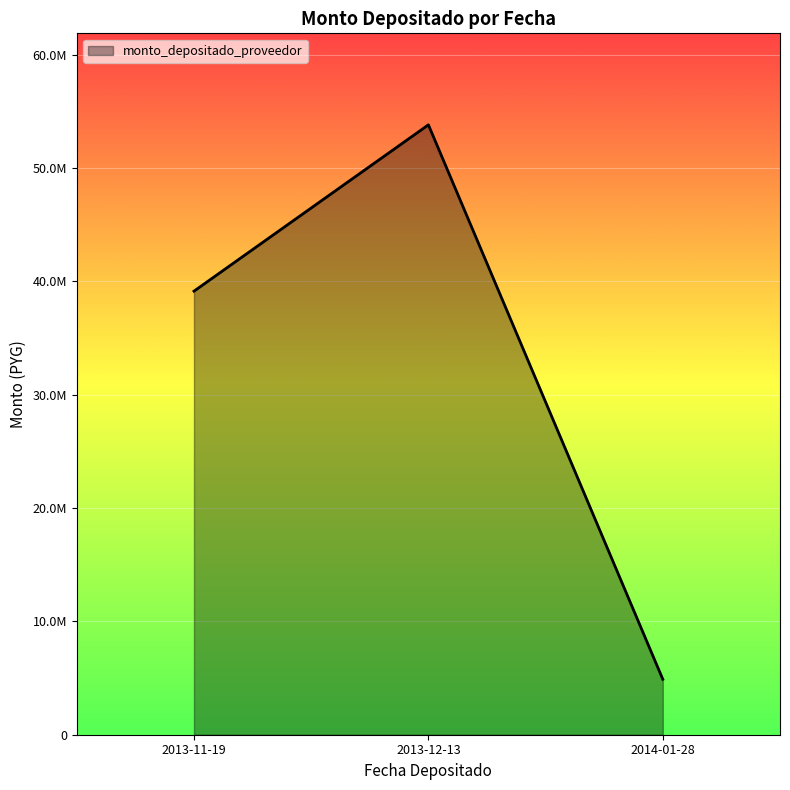

Rank the categories by value from highest to lowest.

2013-12-13, 2013-11-19, 2014-01-28